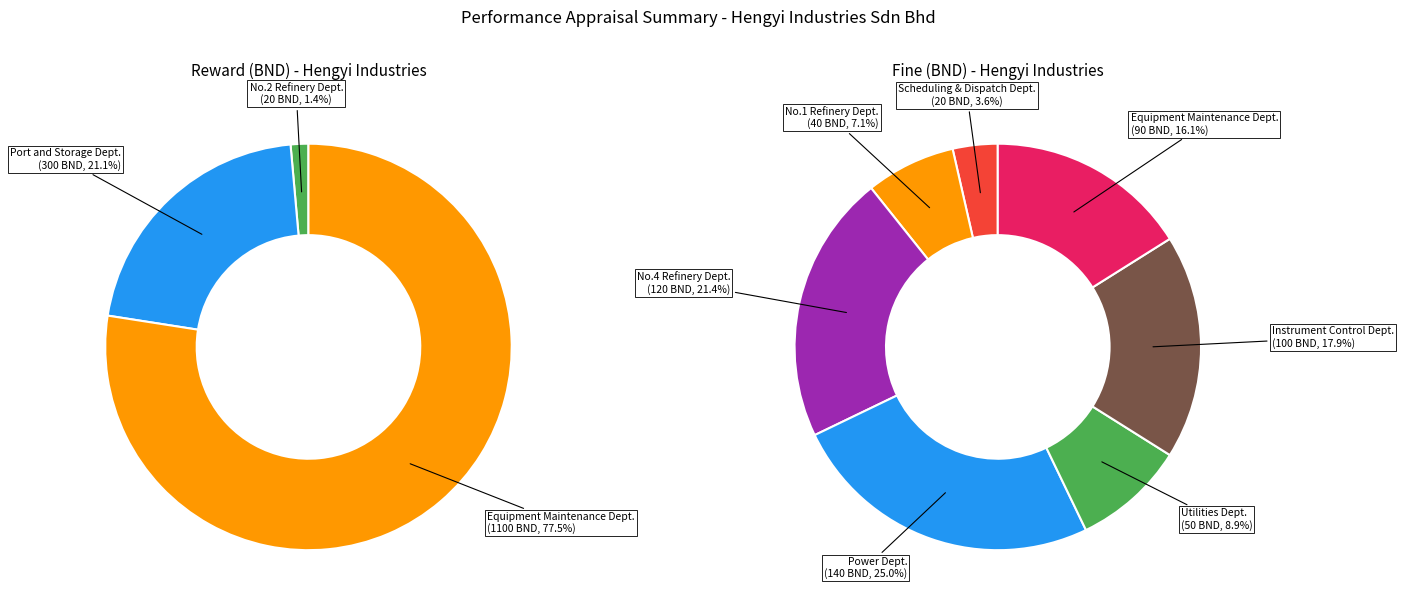

Is there a majority slice in this chart?

Yes